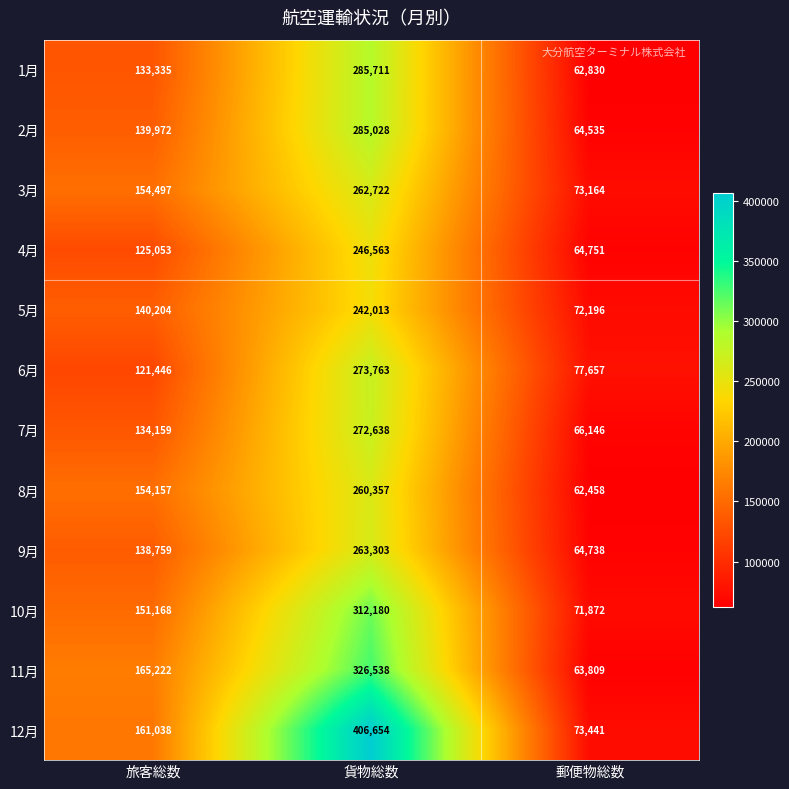

How many series are shown in this chart?

12